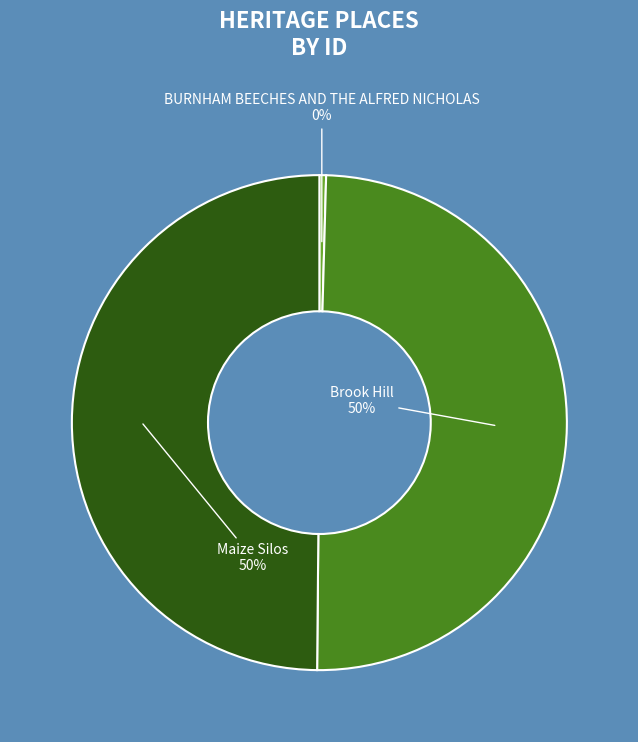

Approximately how many times larger is the value at Brook Hill compared to BURNHAM BEECHES AND THE ALFRED NICHOLAS?

113.7